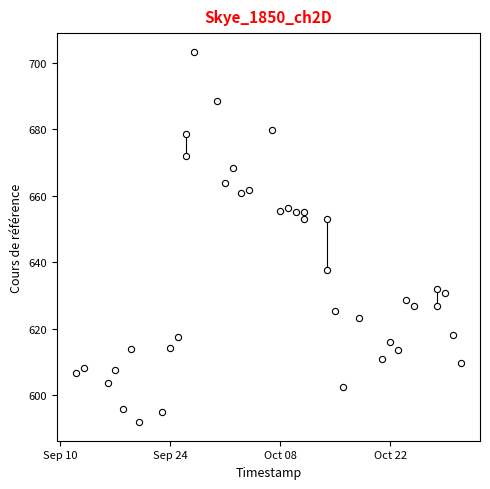

What is the range of X values (max minus min)?

49.0